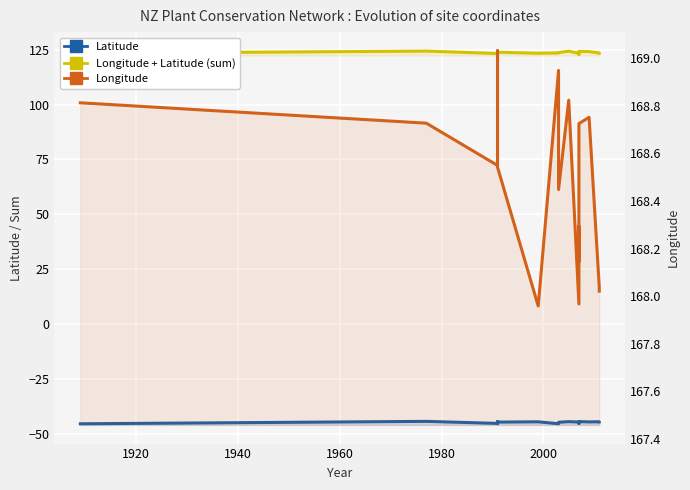

Reading left to right, list all the values displayed in this chart.

Latitude: -45.5	-44.4	-45.3	-45.4	-44.6	-44.5	-44.7	-44.6	-45.5	-44.8	-44.5	-44.7	-45.3	-45.3	-44.5	-44.6	-44.6	-44.6
Longitude + Latitude (sum): 123.3	124.3	123.2	123.5	124.4	124.5	123.8	123.4	123.5	123.7	124.3	123.3	123.0	122.9	124.2	124.1	123.5	123.4
Longitude: 168.8	168.7	168.5	168.9	169.0	169.0	168.5	168.0	168.9	168.4	168.8	168.0	168.3	168.1	168.7	168.8	168.0	168.0